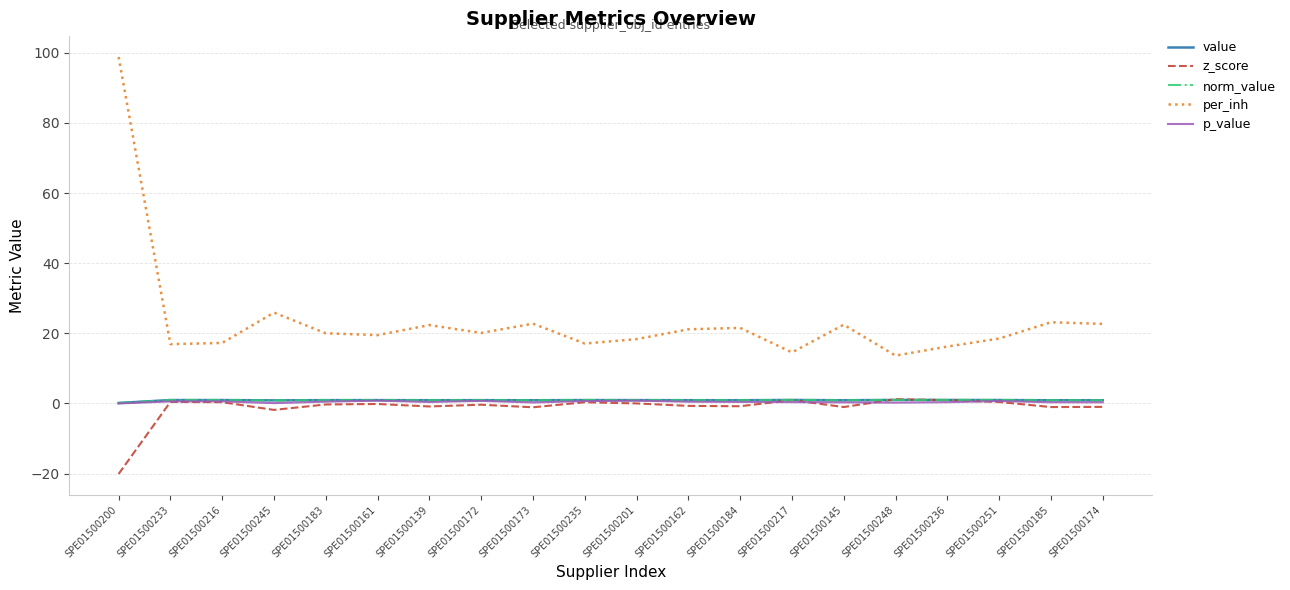

Is it true that norm_value equals 1.4 at SPE01500217?

False